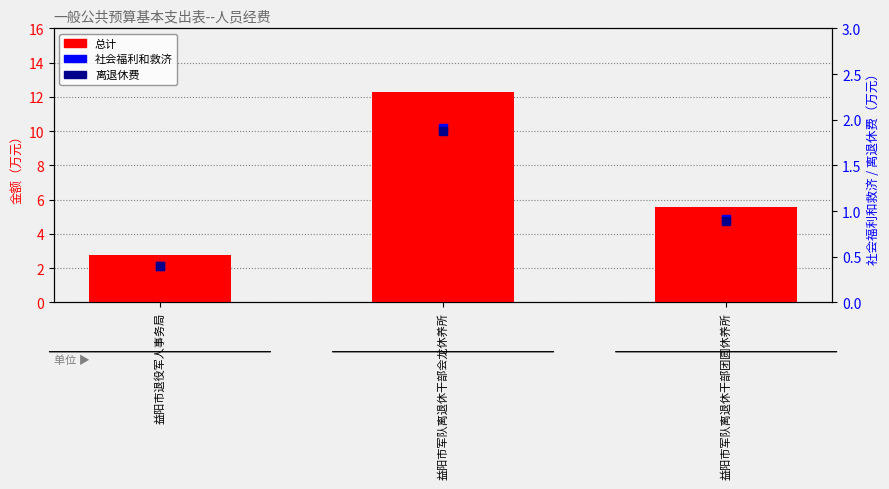

Is the value of 离退休费 at 益阳市军队离退休干部会龙休养所 greater than the value of 社会福利和救济 at 益阳市军队离退休干部团圆休养所?

Yes